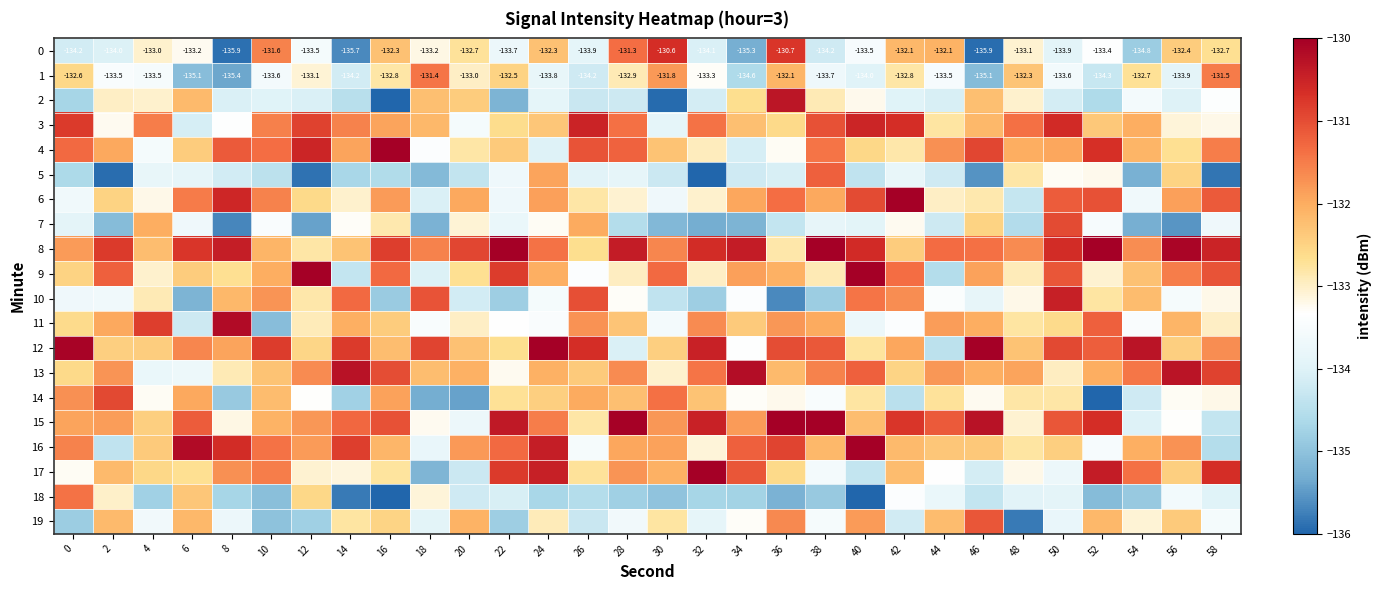

What is the difference between the maximum and second lowest values in the 7 series?

4.5